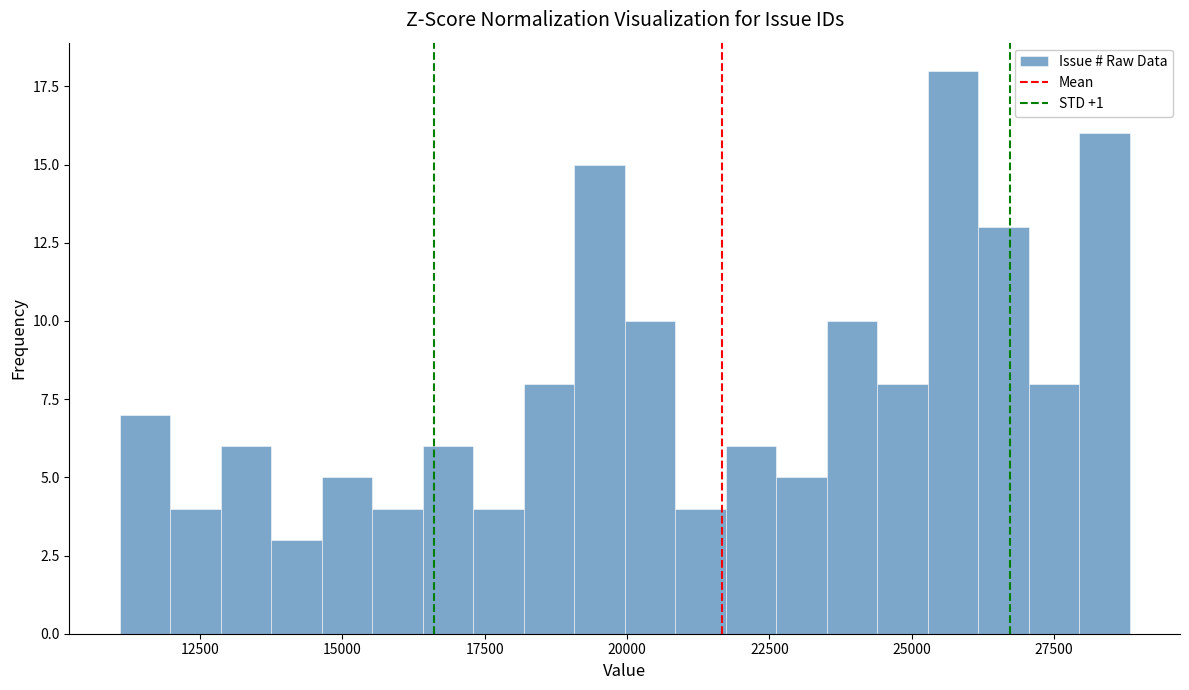

Around what value on the x-axis is the tallest bar? Give the approximate position of its centre, as read against the axis.

25500